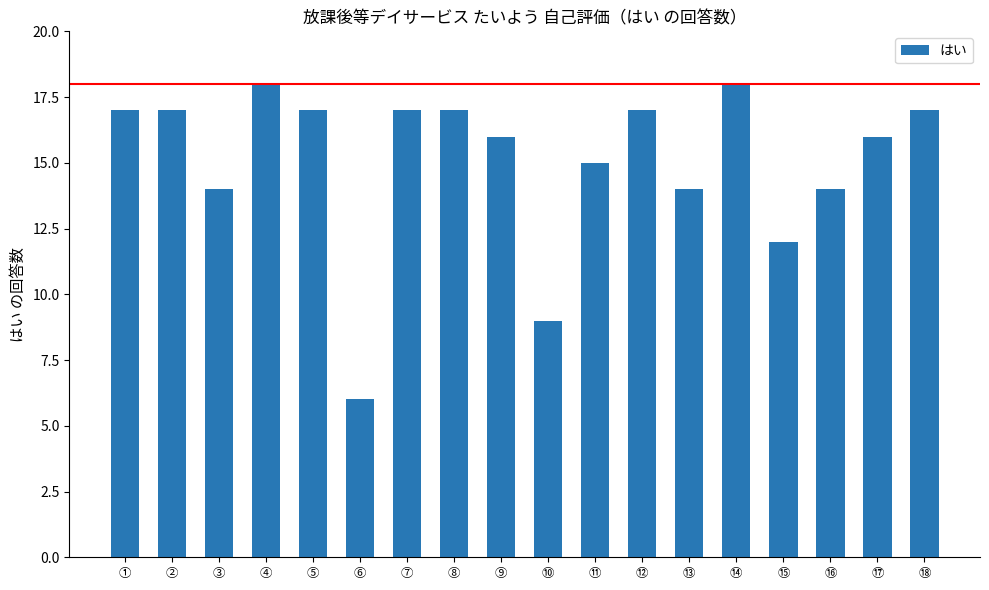

Where is the data nearest to the value 12?

⑮